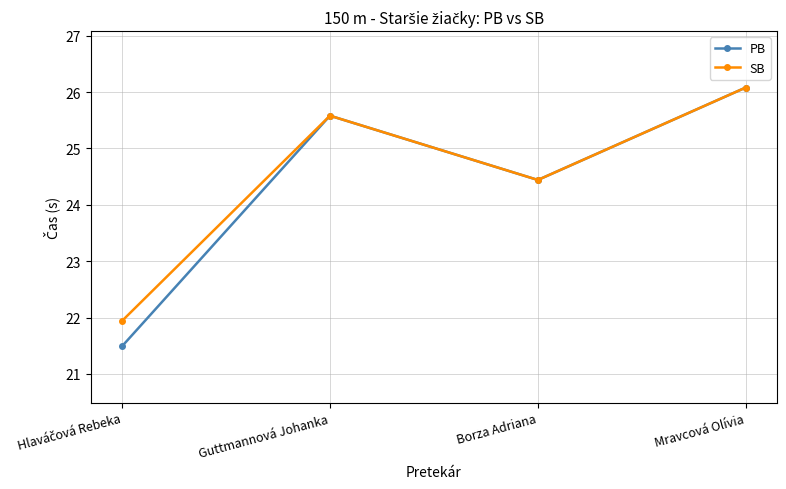

What is the highest value of the SB series?

26.1